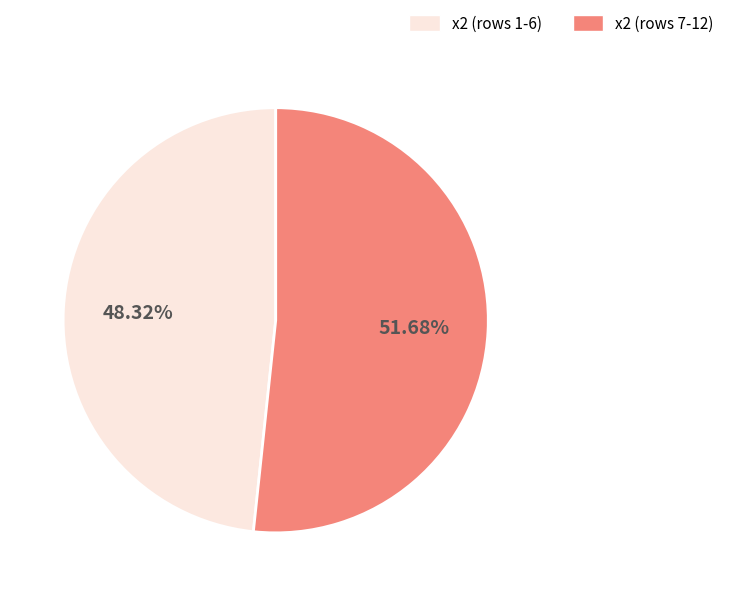

Does any single category account for the majority?

Yes